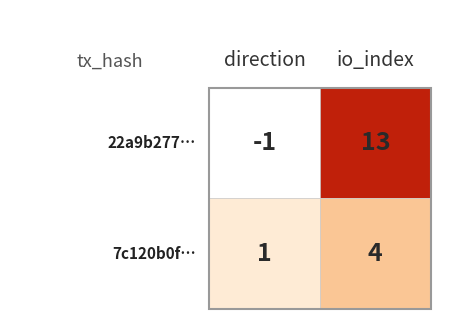

What is the difference between the 22a9b2775ce8ab9be756c0f84c19fe332943335 values at io_index and direction?

14